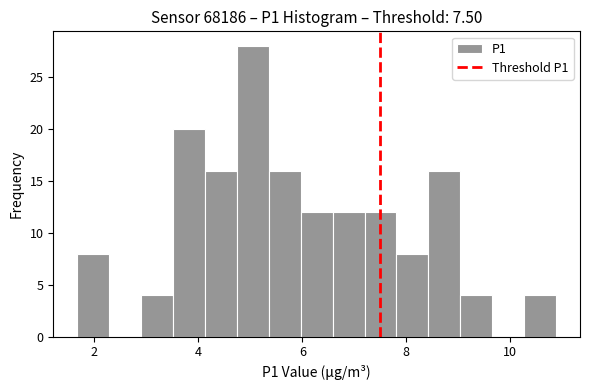

Around what value on the x-axis is the tallest bar? Give the approximate position of its centre, as read against the axis.

5.0